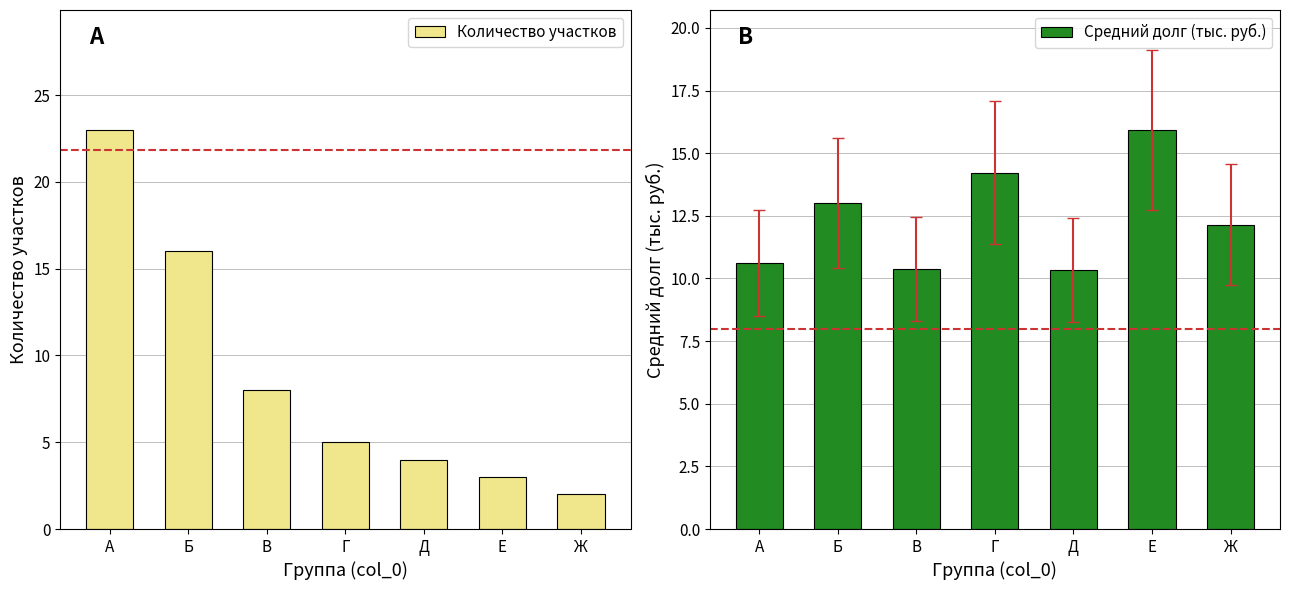

What are all the series names shown in the legend?

Количество участков, Средний долг (тыс. руб.)